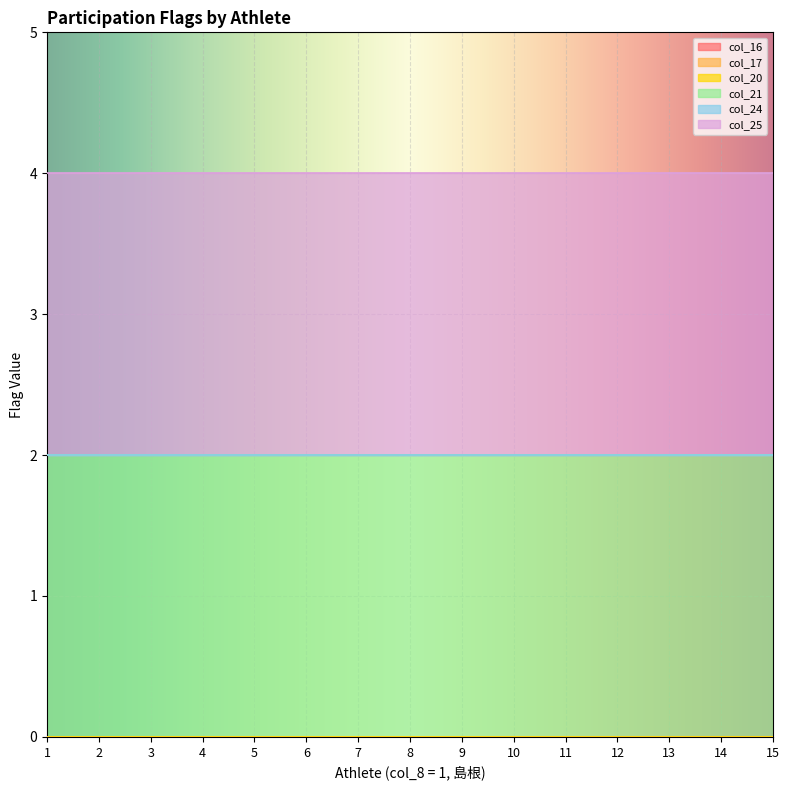

At which category does the chart reach its minimum across all series?

1